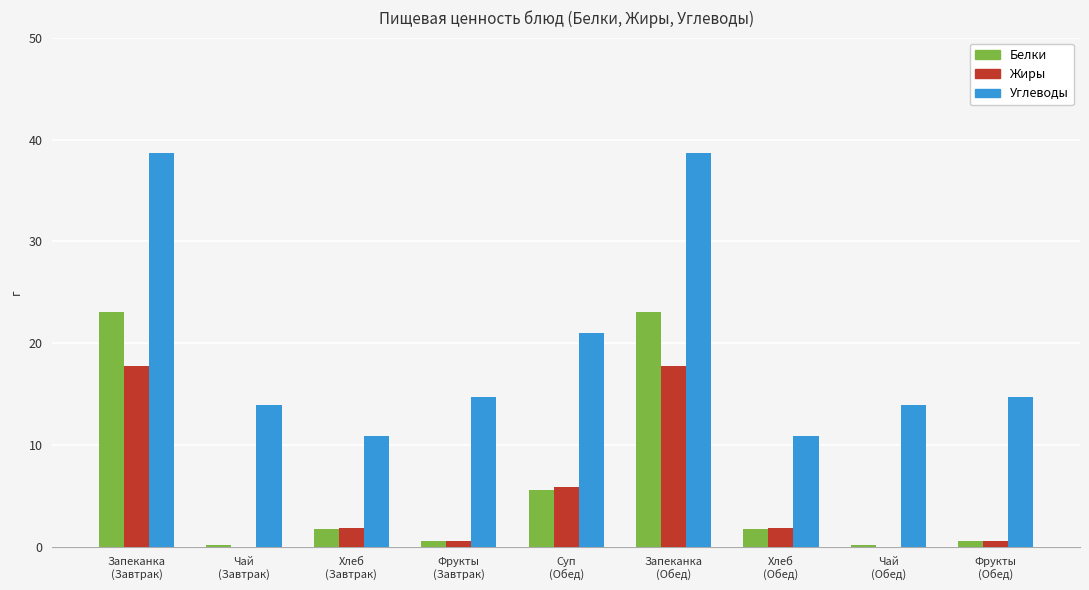

What is the highest value of the Жиры series?

17.7